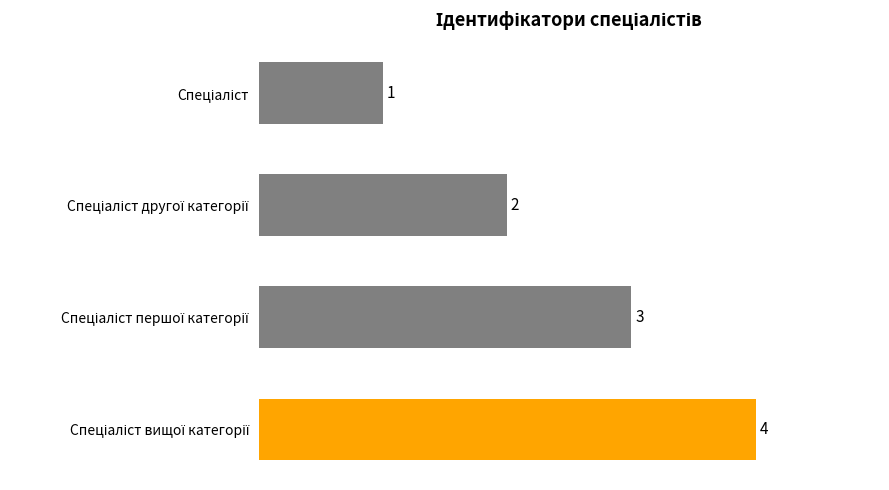

What is the difference between the maximum and minimum values?

3